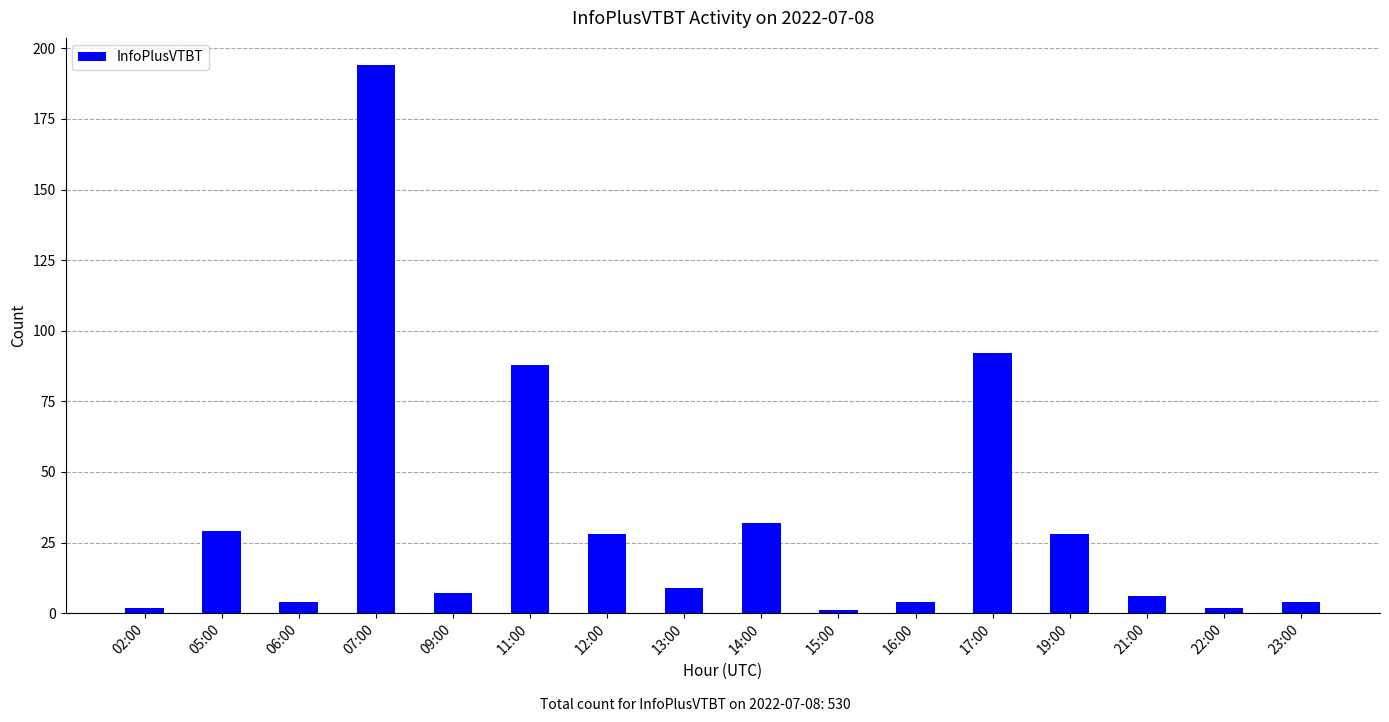

Does the chart contain stacked bars?

No